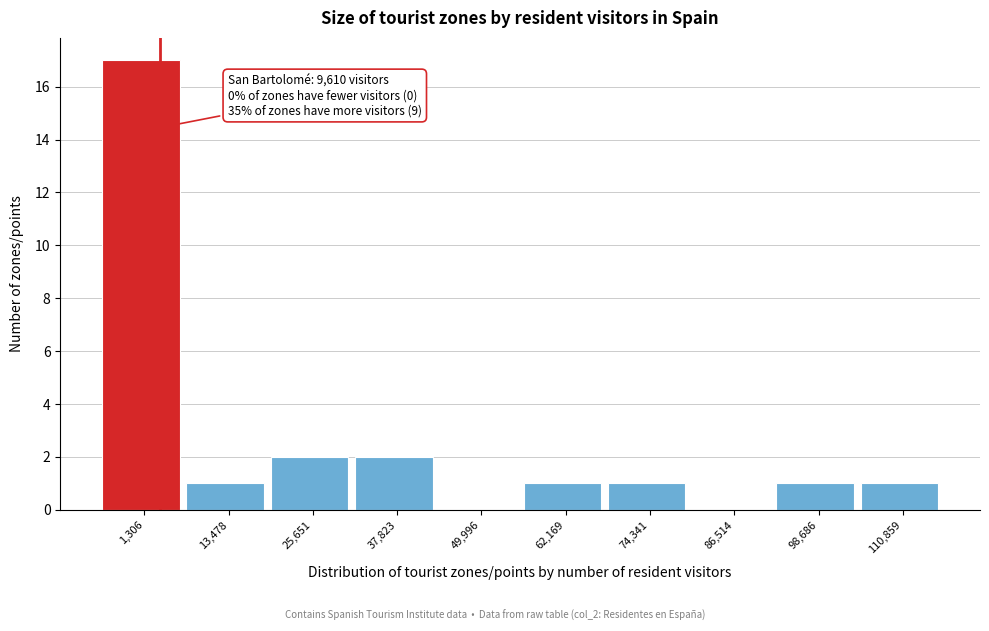

Reading right to left, extract all data points from this chart.

110,859=1	98,686=1	86,514=0	74,341=1	62,169=1	49,996=0	37,823=2	25,651=2	13,478=1	1,306=17